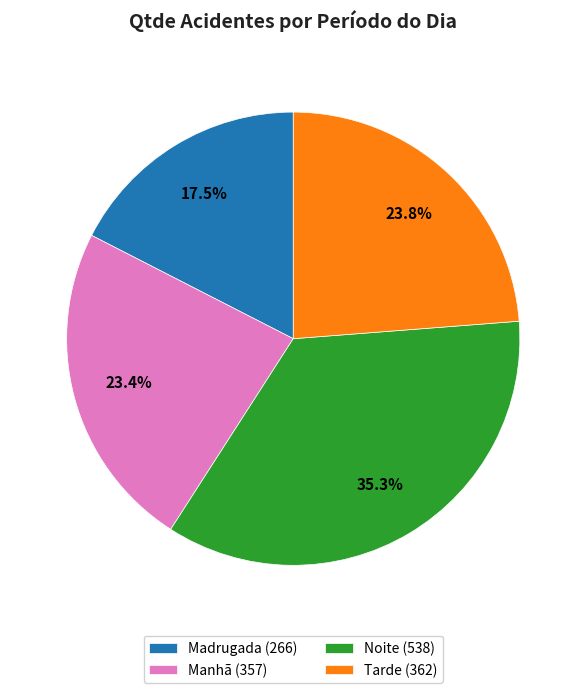

True or false: Noite accounts for 23% of the total.

False